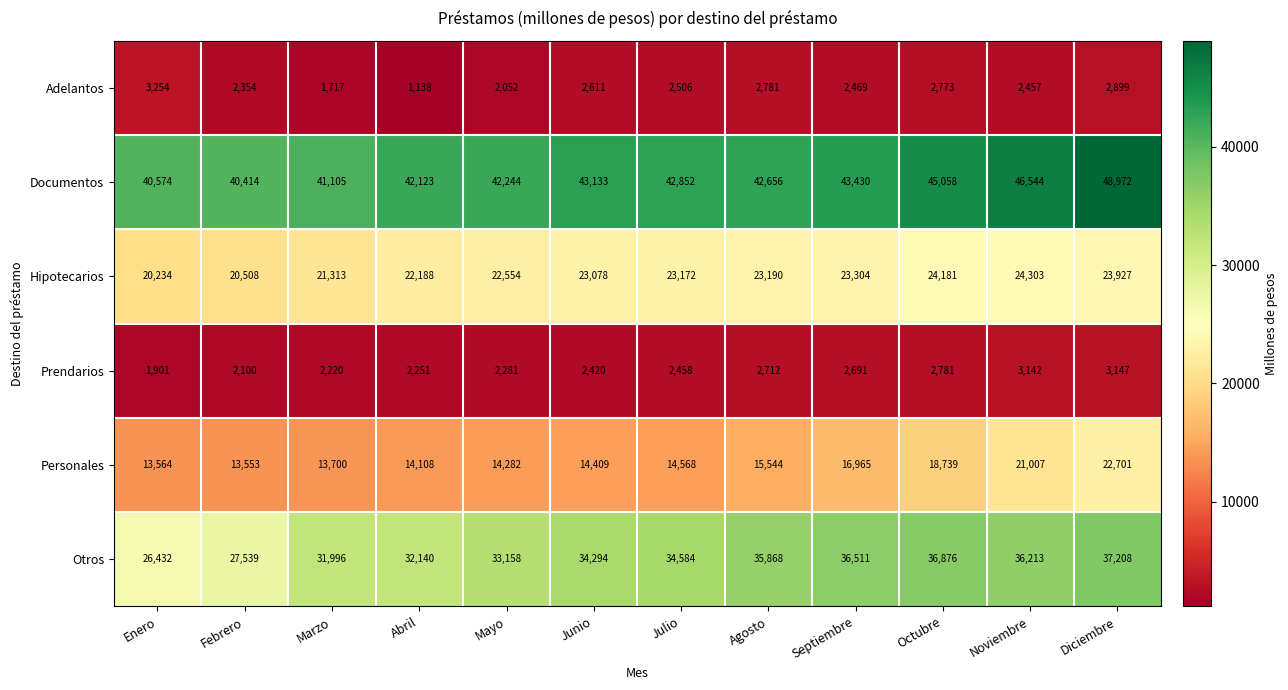

At which category does the chart reach its peak across all series?

Diciembre